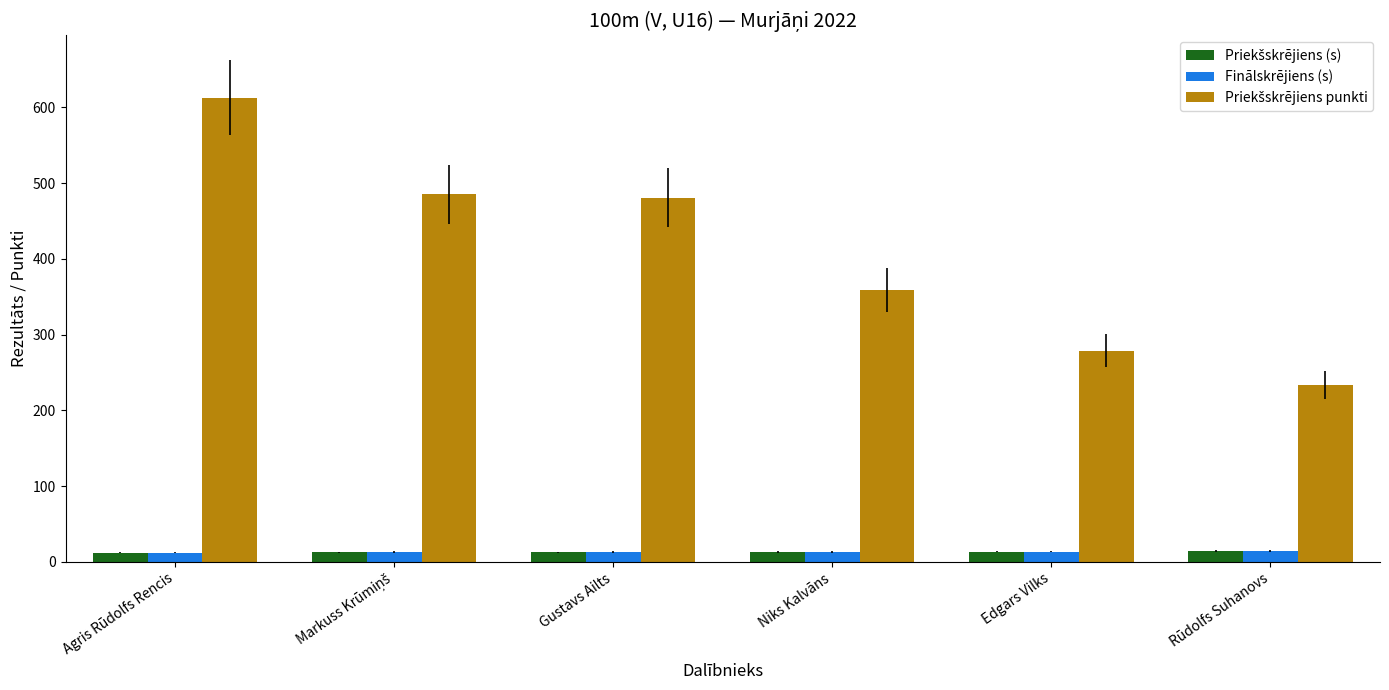

At which category is the sum across all series the highest?

Agris Rūdolfs Rencis